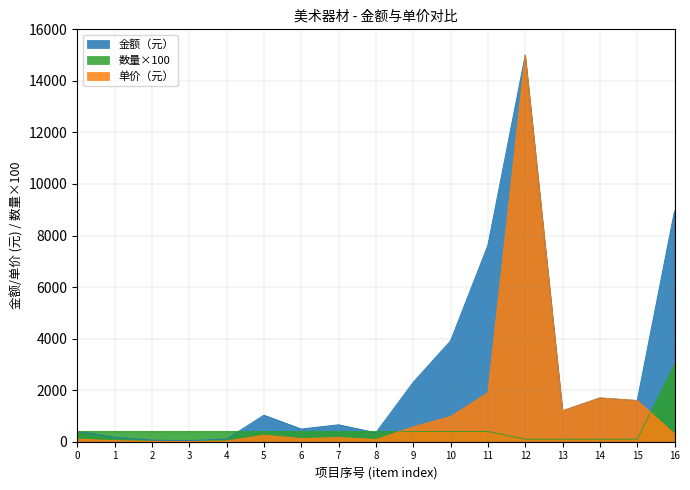

Which series has the widest spread of values?

单价（元）